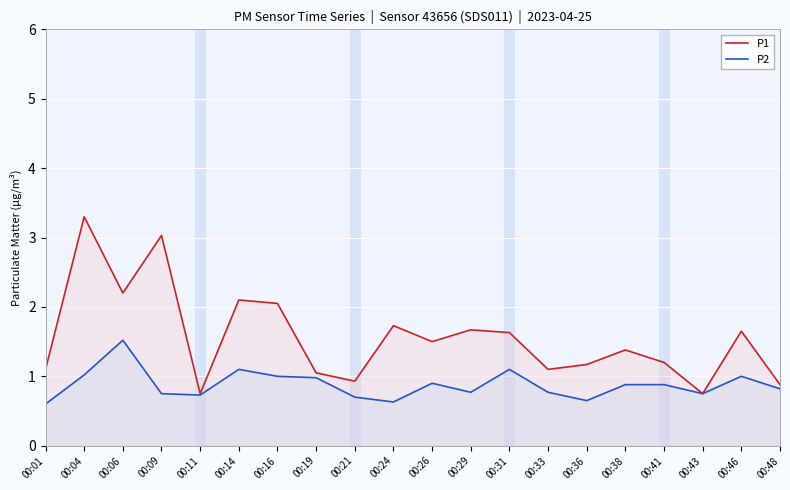

Which series has the largest total across all categories?

P1